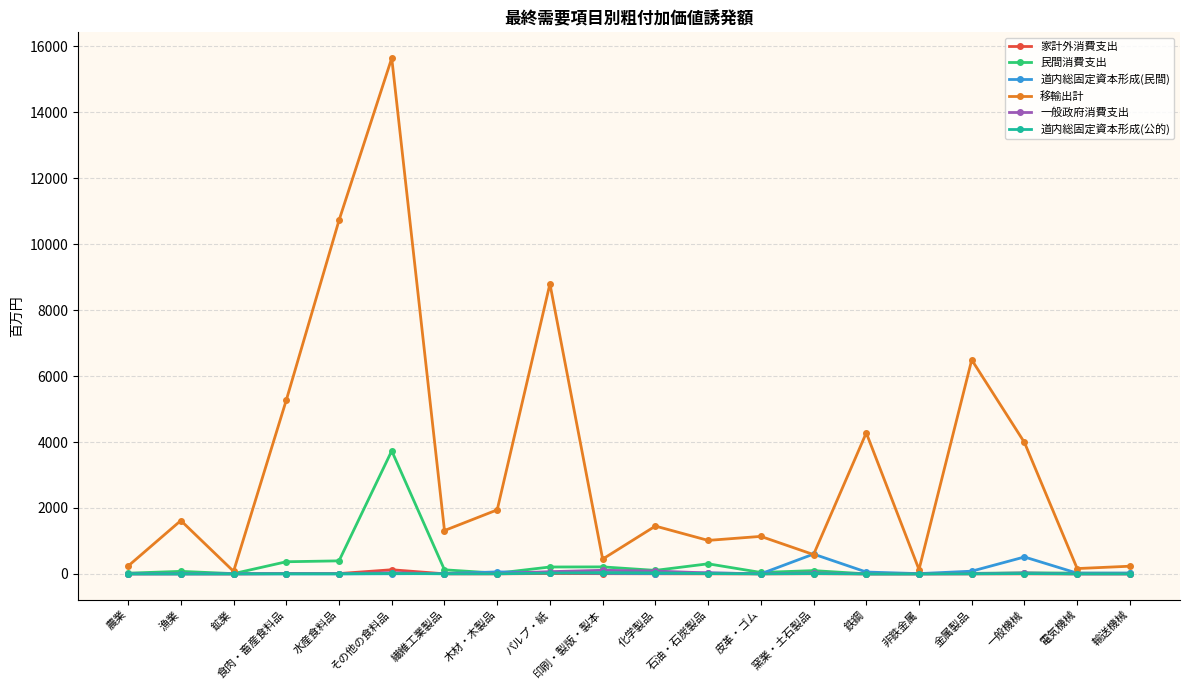

At which category is the sum across all series the highest?

その他の食料品